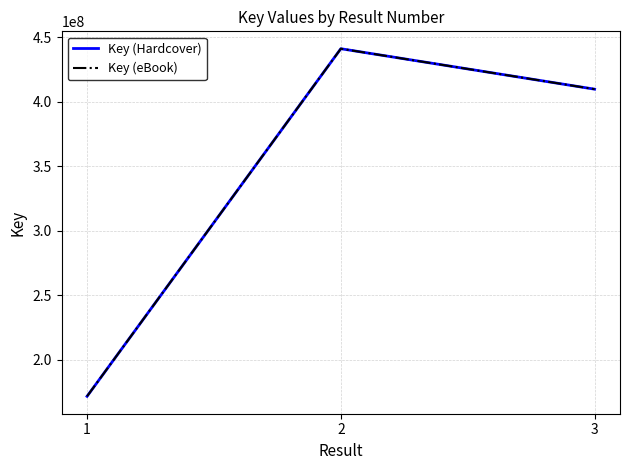

Which series has the largest total across all categories?

Key (Hardcover)